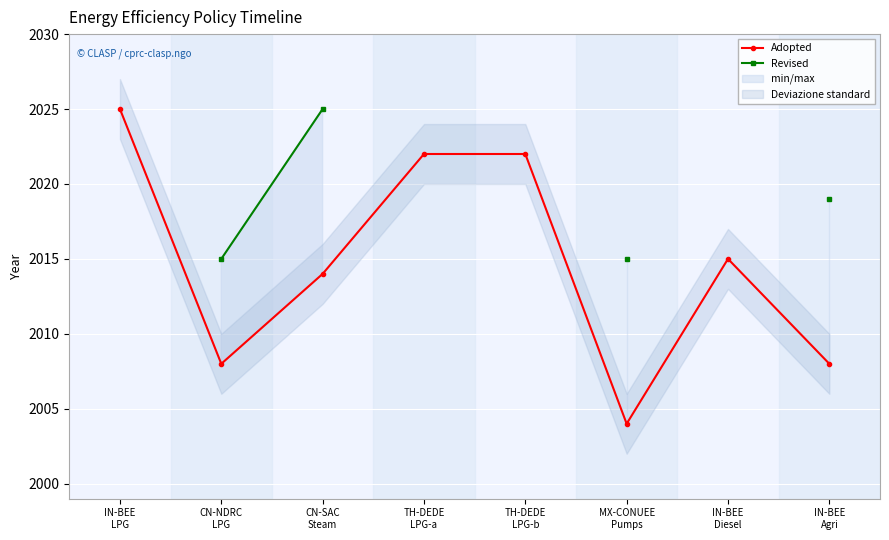

In Adopted, how many points are lower than both neighbors (excluding endpoints)?

2